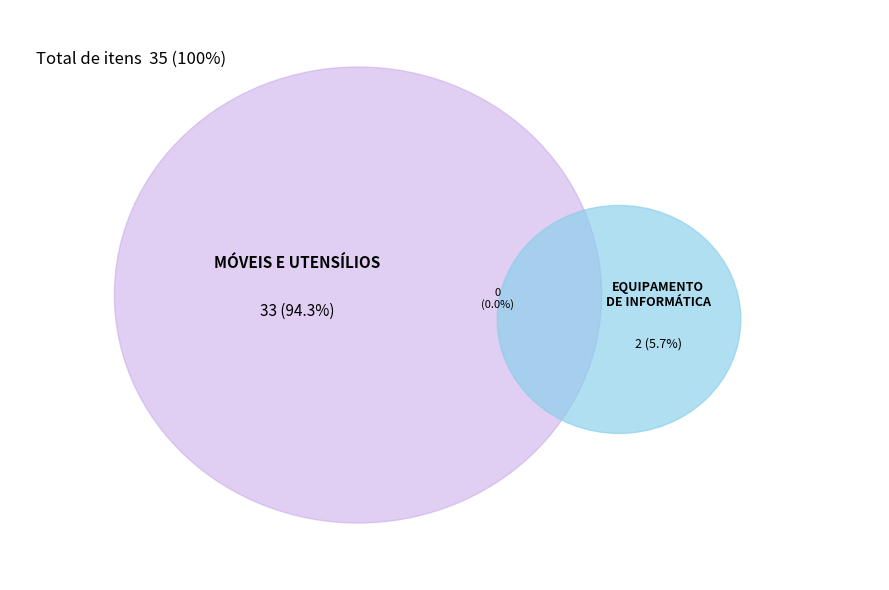

Which slice is the smallest?

EQUIPAMENTO DE INFORMÁTICA